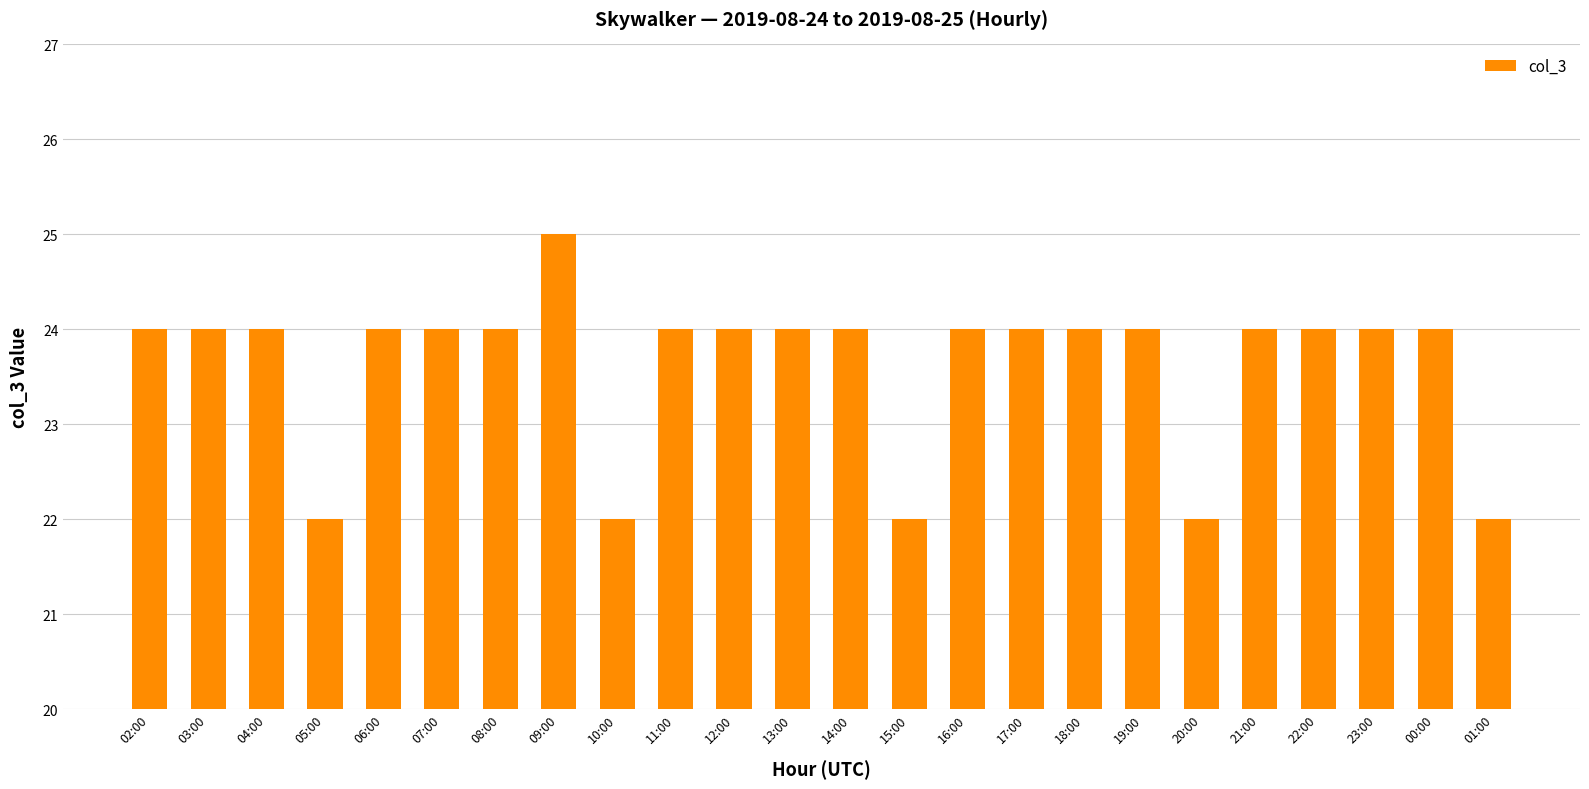

The chart shows a value of 24 at 23:00. True or false?

True